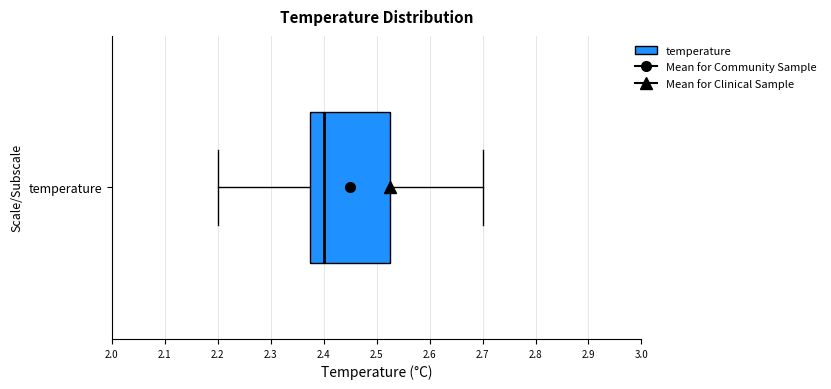

Transcribe this box plot: give where the median line is, the range the box spans, and where the two whiskers end, as read against the x-axis. The values are not printed on the chart, so give them approximately, as read against the axis.

median 2.40, box 2.38 to 2.53, whiskers 2.20 to 2.70